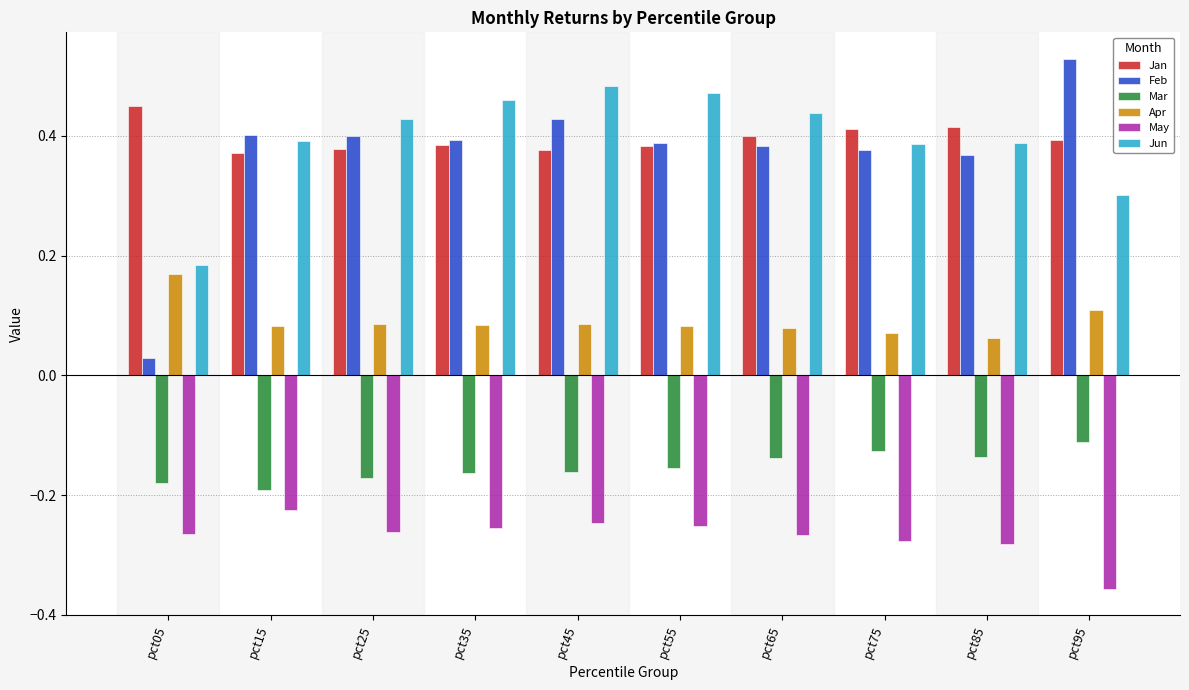

At which label is May closest to 0?

pct15